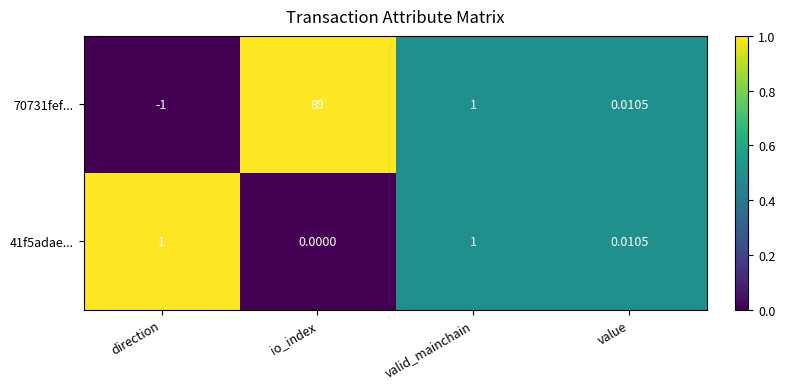

Where does the 70731fef... series first go above 1?

io_index